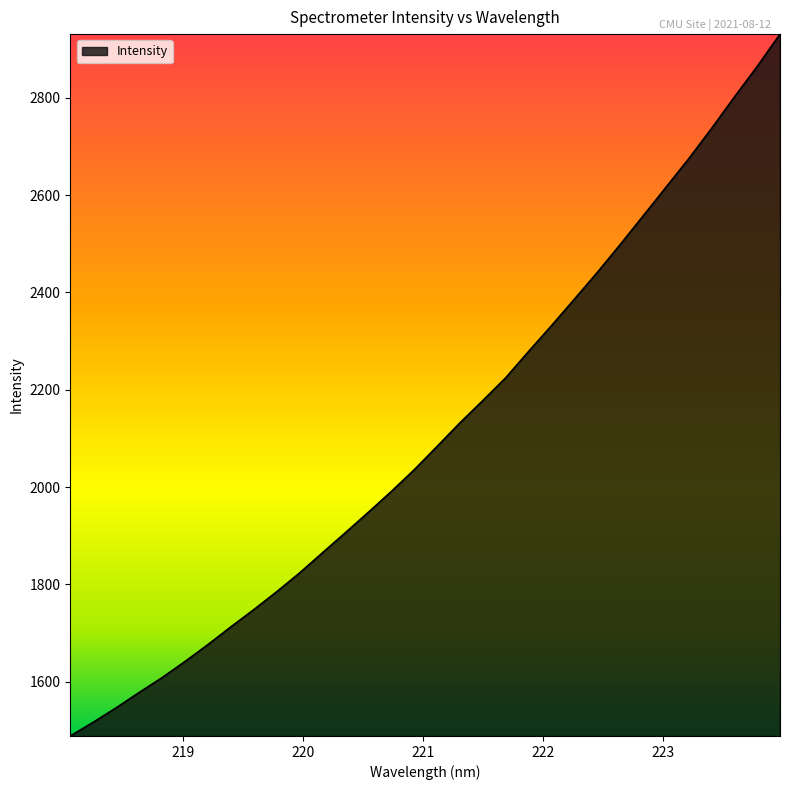

True or false: there are more than 1 points higher than both neighbors.

False